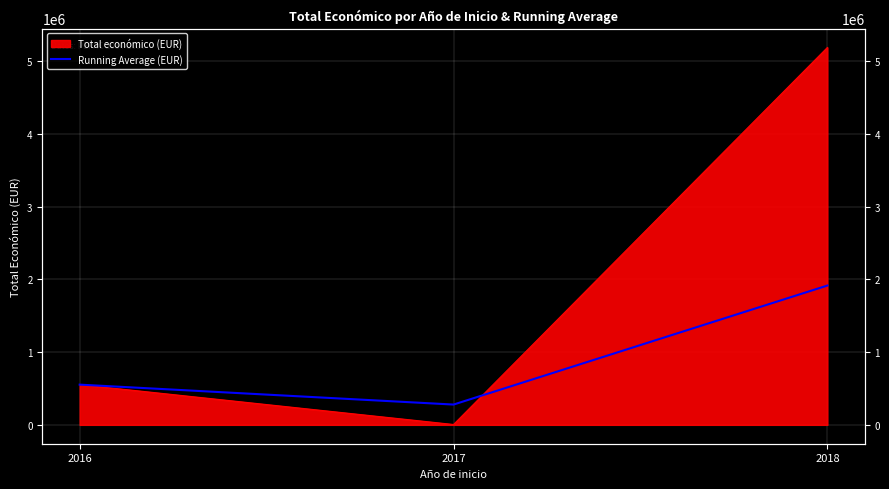

What is the change in value from 2016 to 2018?

+1362203.0